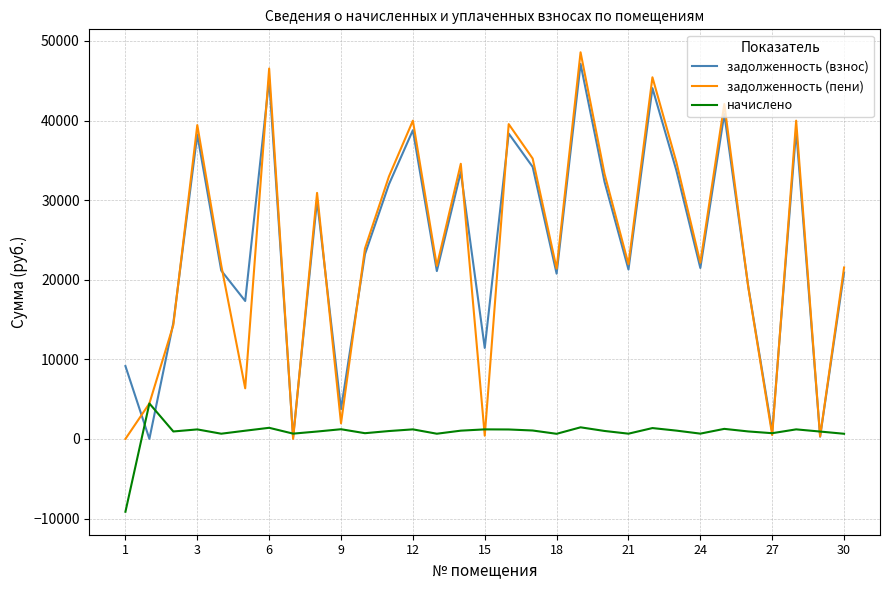

What is the minimum value shown in the chart?

-9151.2